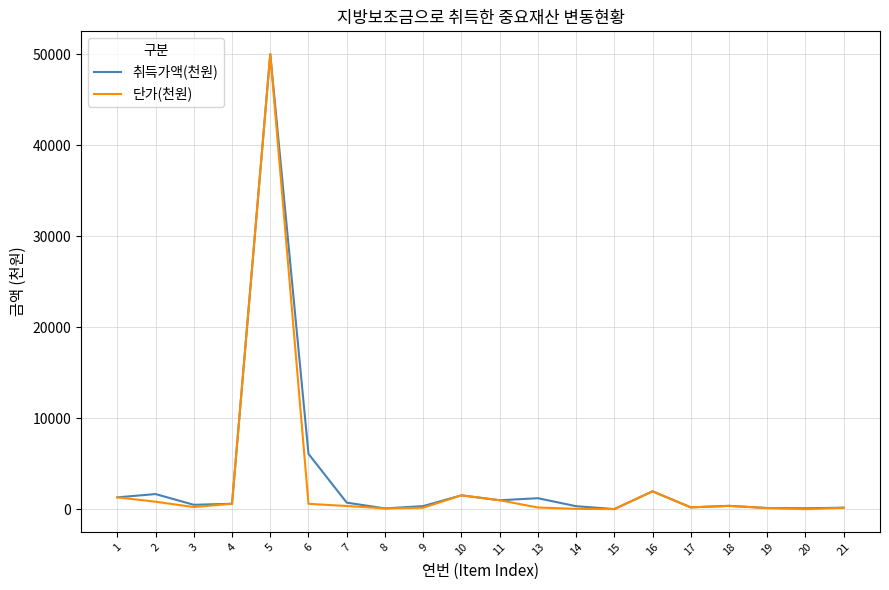

At which category is the sum across all series the highest?

5